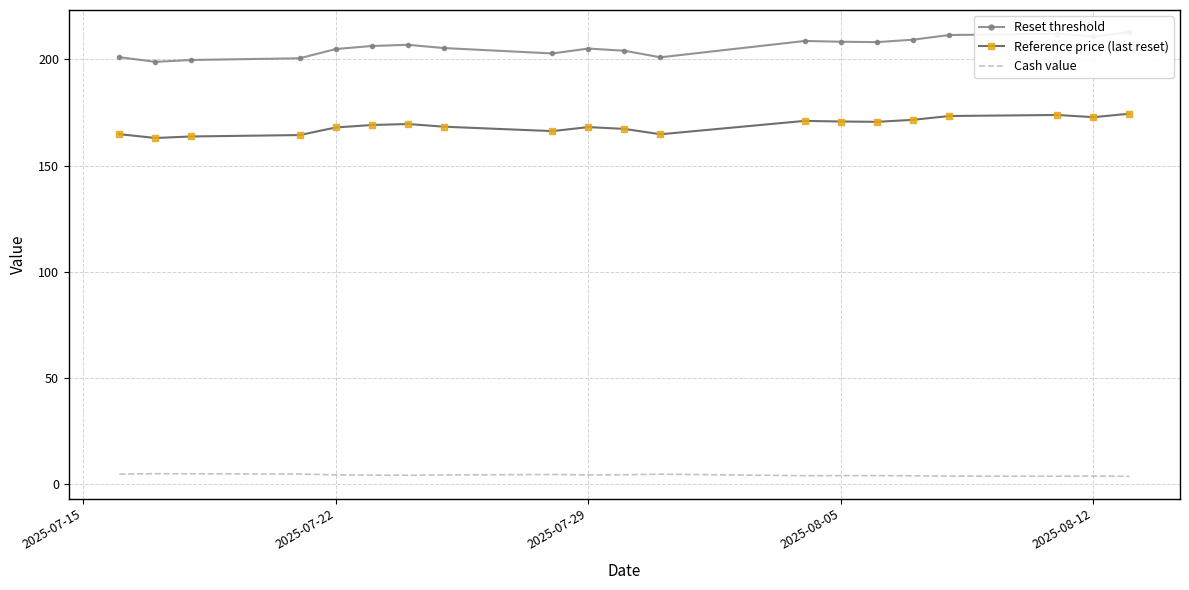

True or false: Cash value and Reference price (last reset) cross at least once.

False